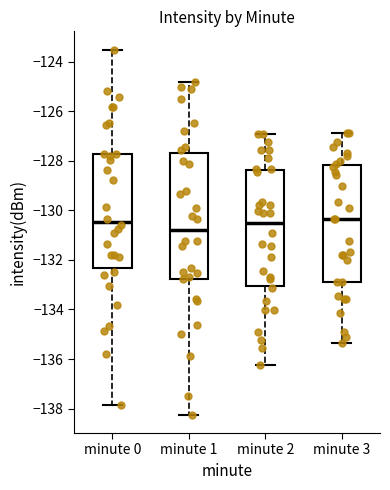

Reading left to right, read every box against the y-axis: the position of its median line, the range the box covers, and the ends of its whiskers. The values are not printed on the chart, so give them approximately, as read against the axis.

minute 0: median -130.4, box -132.4 to -127.8, whiskers -137.8 to -123.6
minute 1: median -130.8, box -132.8 to -127.6, whiskers -138.2 to -124.8
minute 2: median -130.6, box -133.0 to -128.4, whiskers -136.2 to -127.0
minute 3: median -130.4, box -133.0 to -128.2, whiskers -135.4 to -126.8